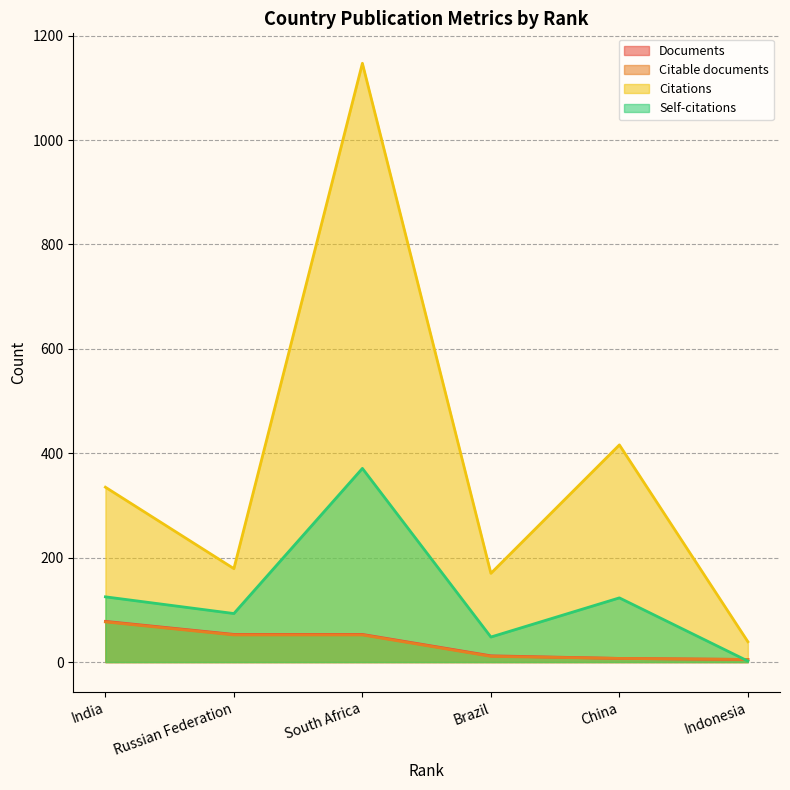

What is the label of the 6th point from the right?

India